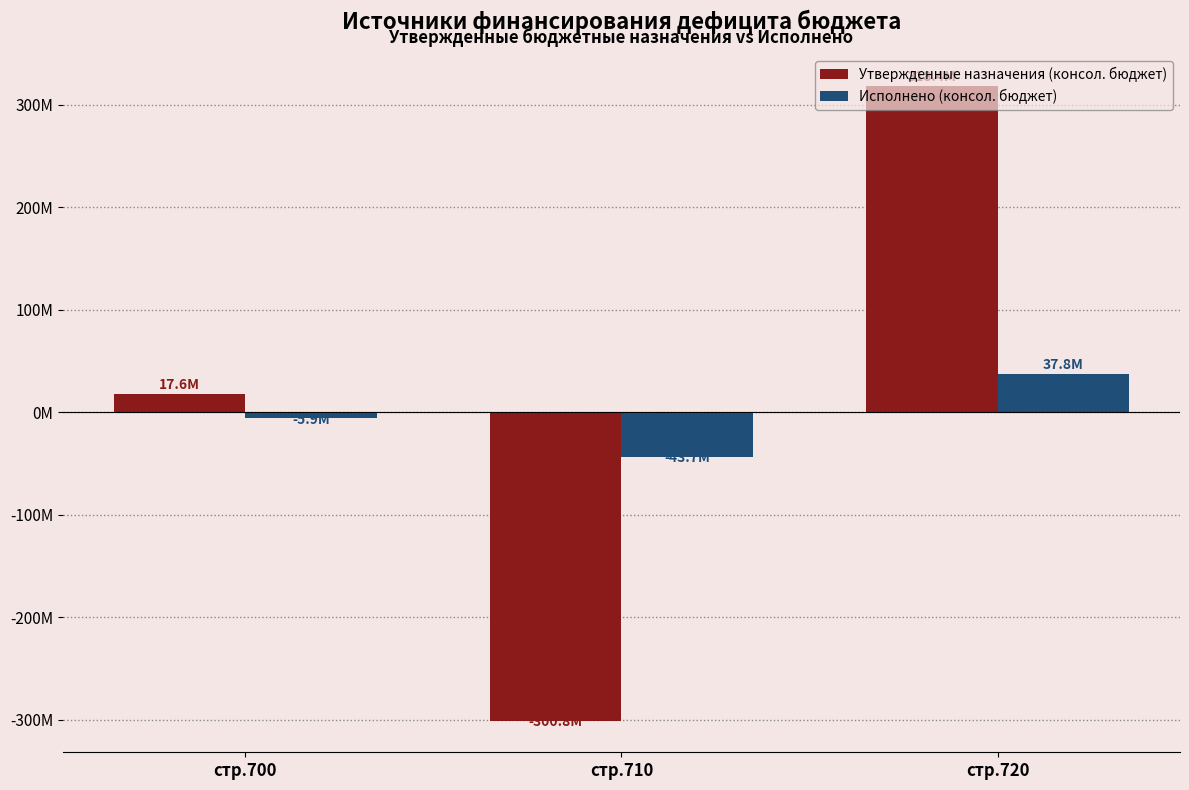

Are the bars horizontal?

No